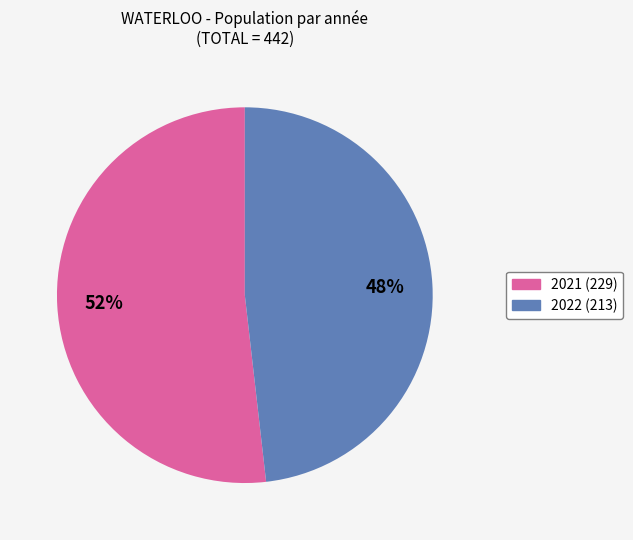

Does any single category account for the majority?

Yes